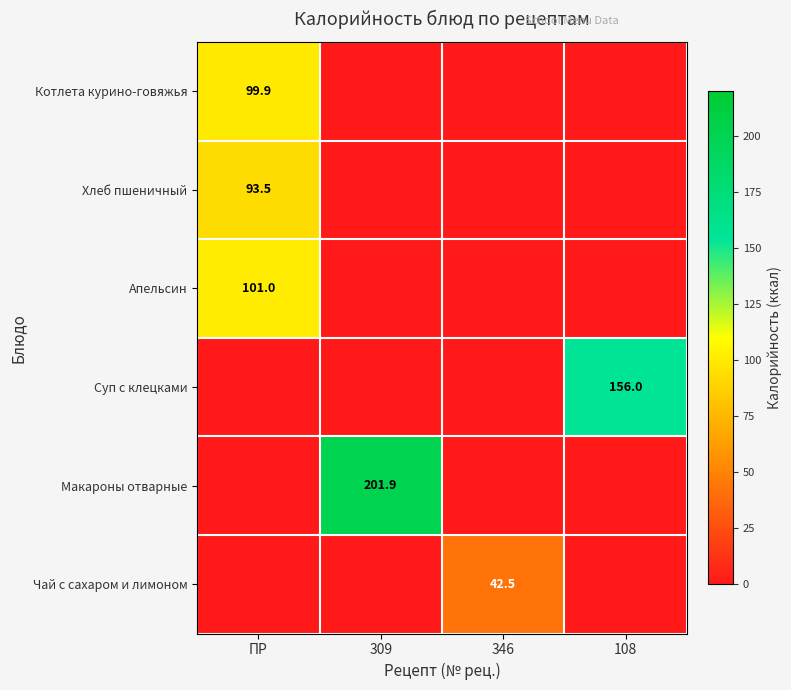

Is it true that Суп с клецками equals 261.9 at 108?

False